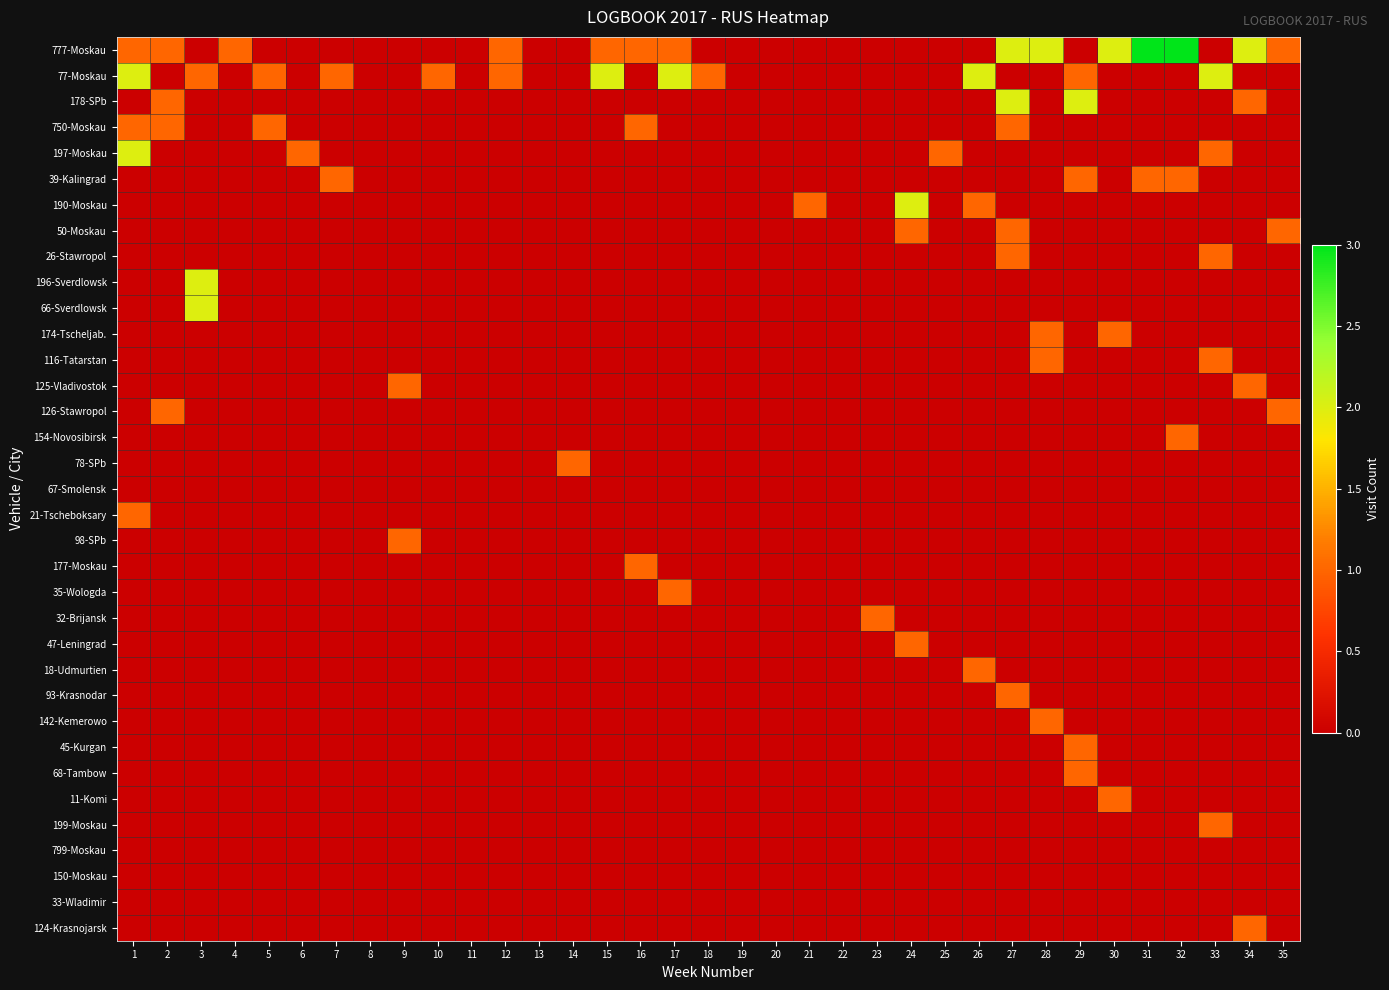

Which series has the widest spread of values?

777-Moskau